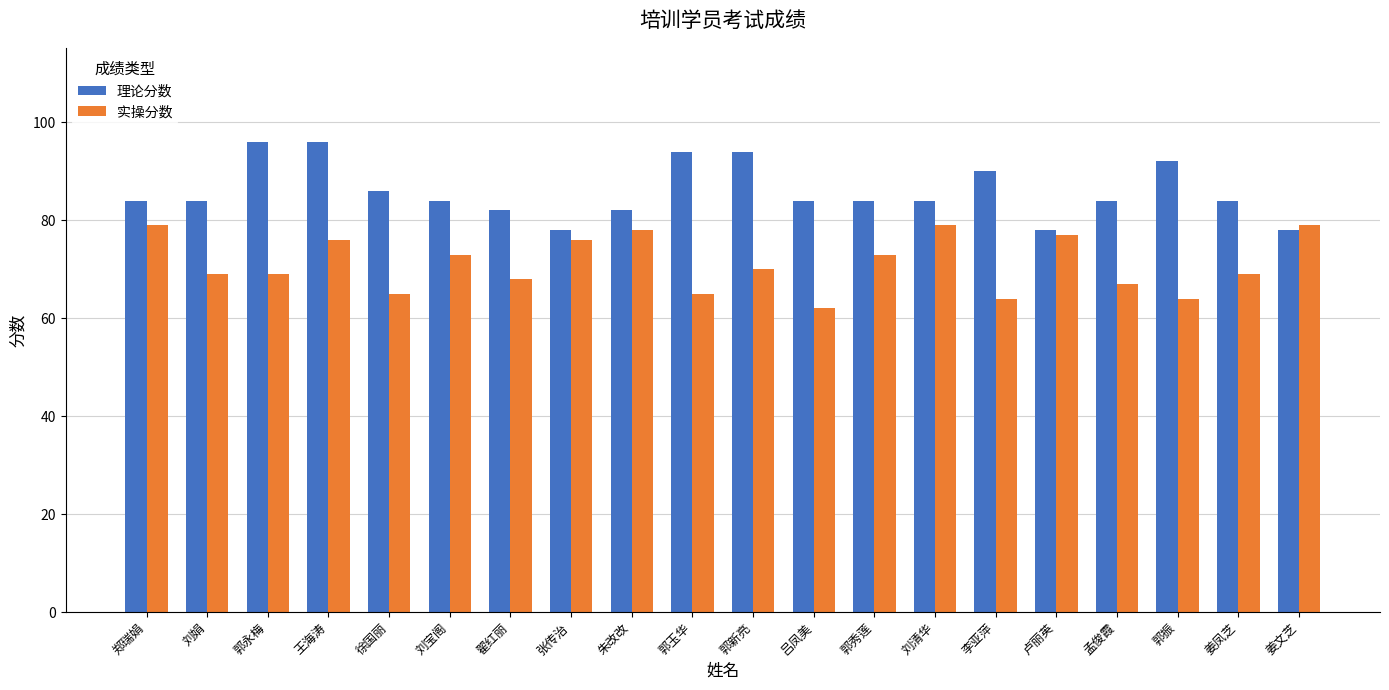

True or false: 实操分数 has a value of 65 at 徐国丽.

True